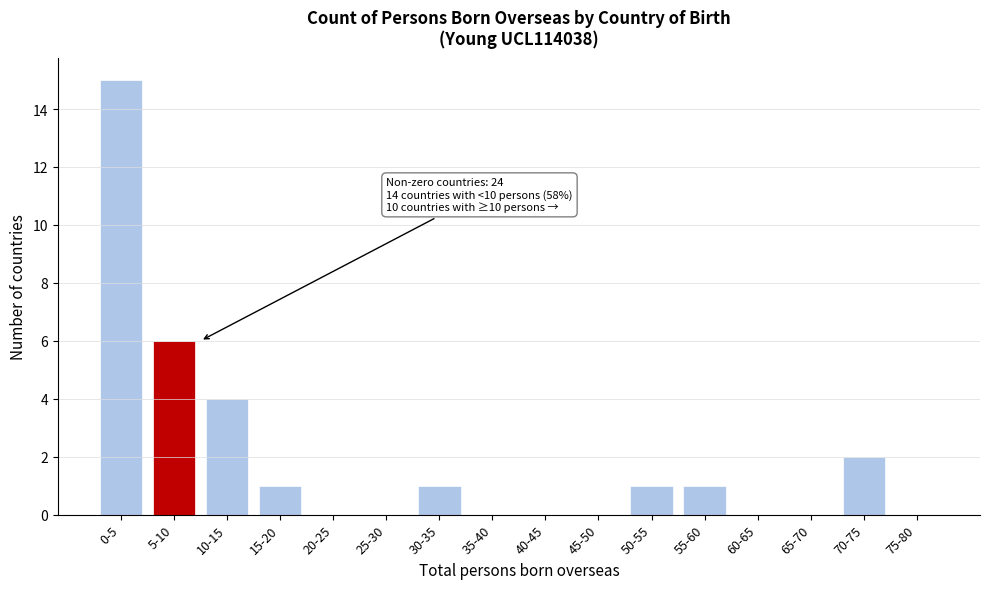

Reading left to right, extract all data points from this chart.

0-5=15	5-10=6	10-15=4	15-20=1	20-25=0	25-30=0	30-35=1	35-40=0	40-45=0	45-50=0	50-55=1	55-60=1	60-65=0	65-70=0	70-75=2	75-80=0